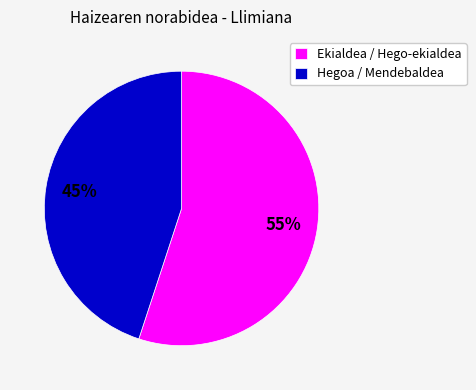

Approximately how many times larger is the value at Ekialdea / Hego-ekialdea compared to Hegoa / Mendebaldea?

1.2